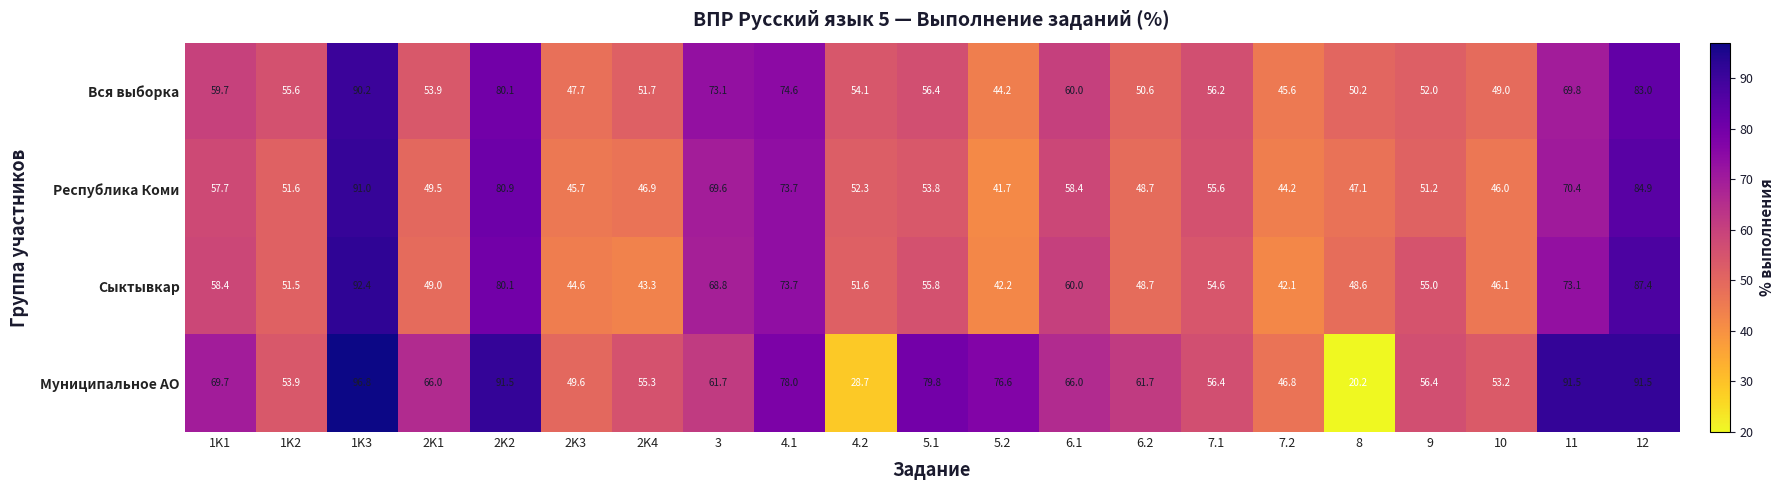

Which series has the largest range (max minus min)?

Муниципальное АО